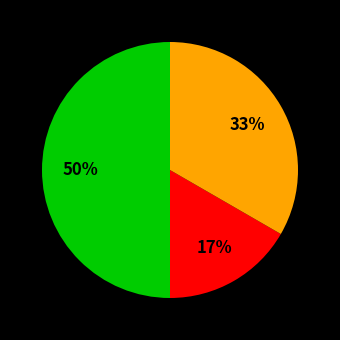

To the nearest percent, what is the difference between the largest and smallest slice percentages?

33%